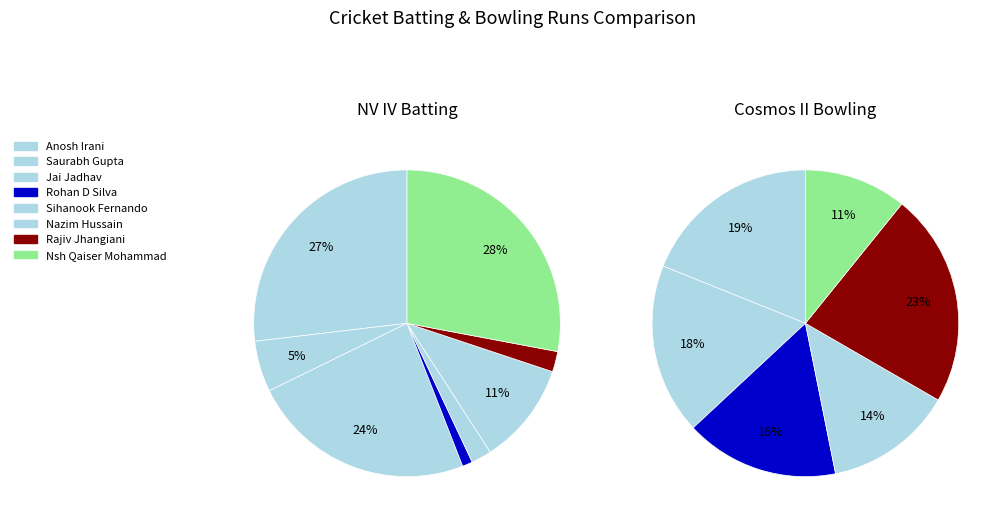

Does any single category account for the majority?

No